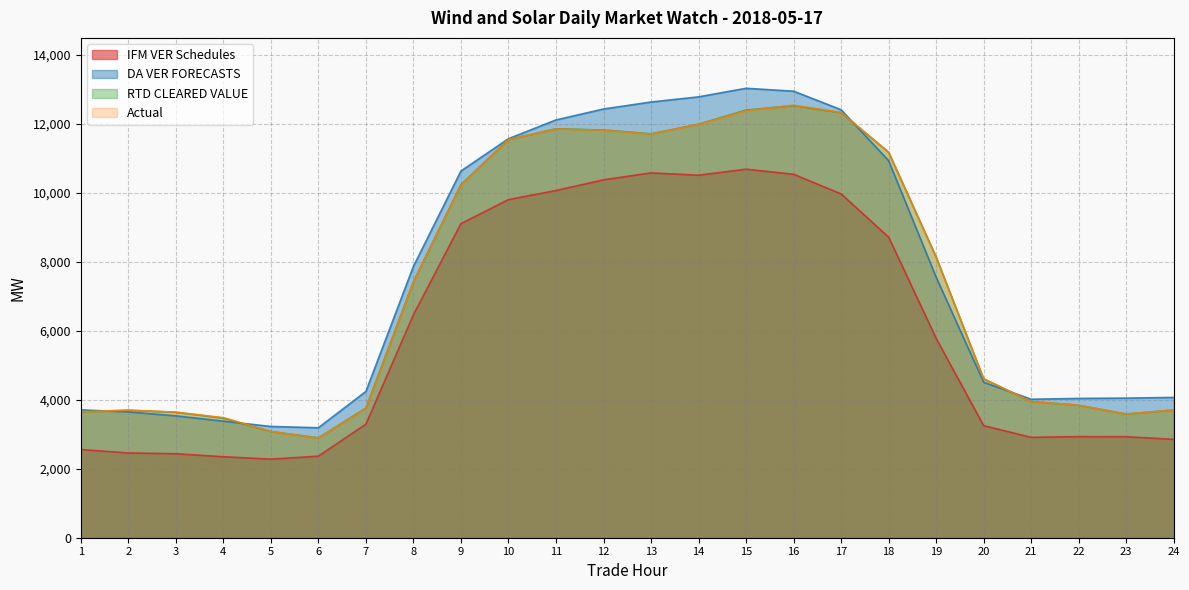

In Actual, how many points are lower than both neighbors (excluding endpoints)?

3